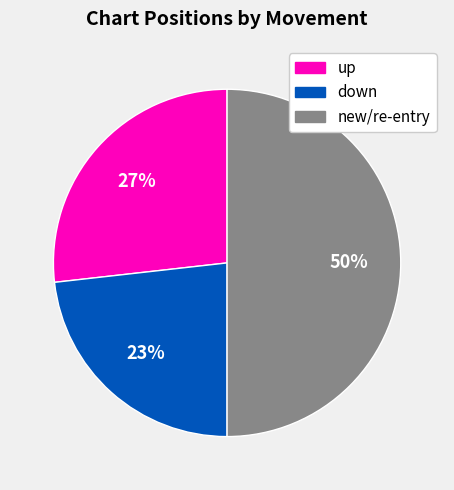

Does up account for over 50% of the chart?

No